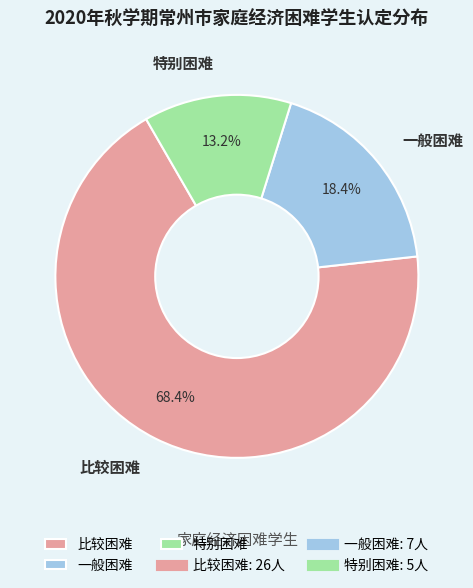

Approximately how many times larger is the value at 特别困难 compared to 一般困难?

0.7